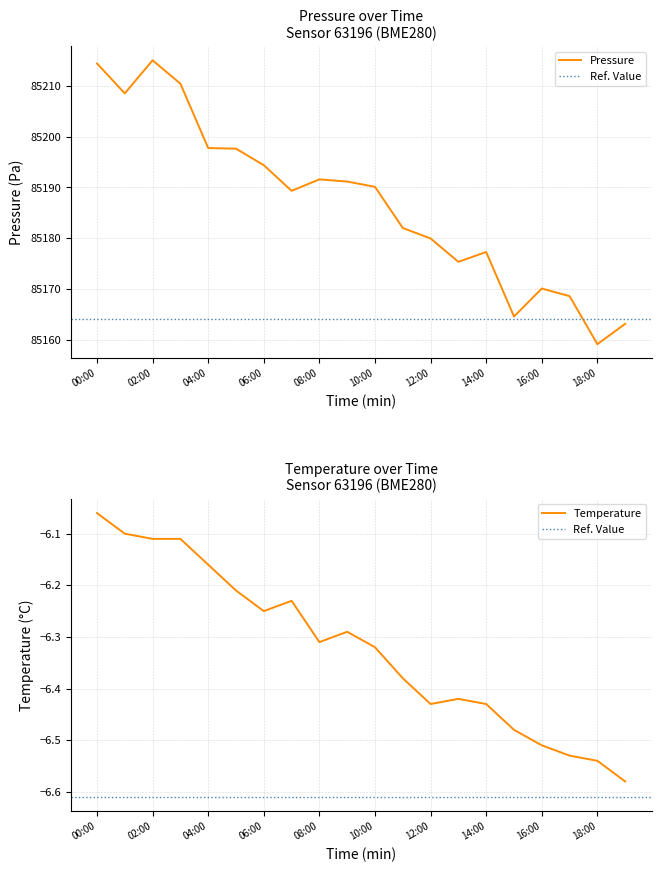

List the series in order of their overall mean, lowest first.

temperature, pressure